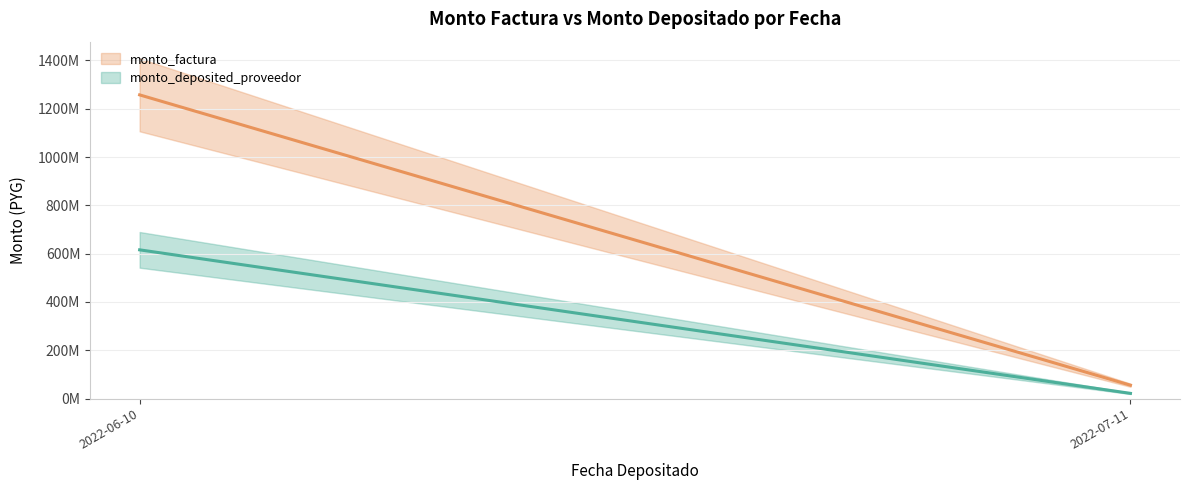

The value of monto_factura at 2022-06-10 is 741895929. True or false?

False